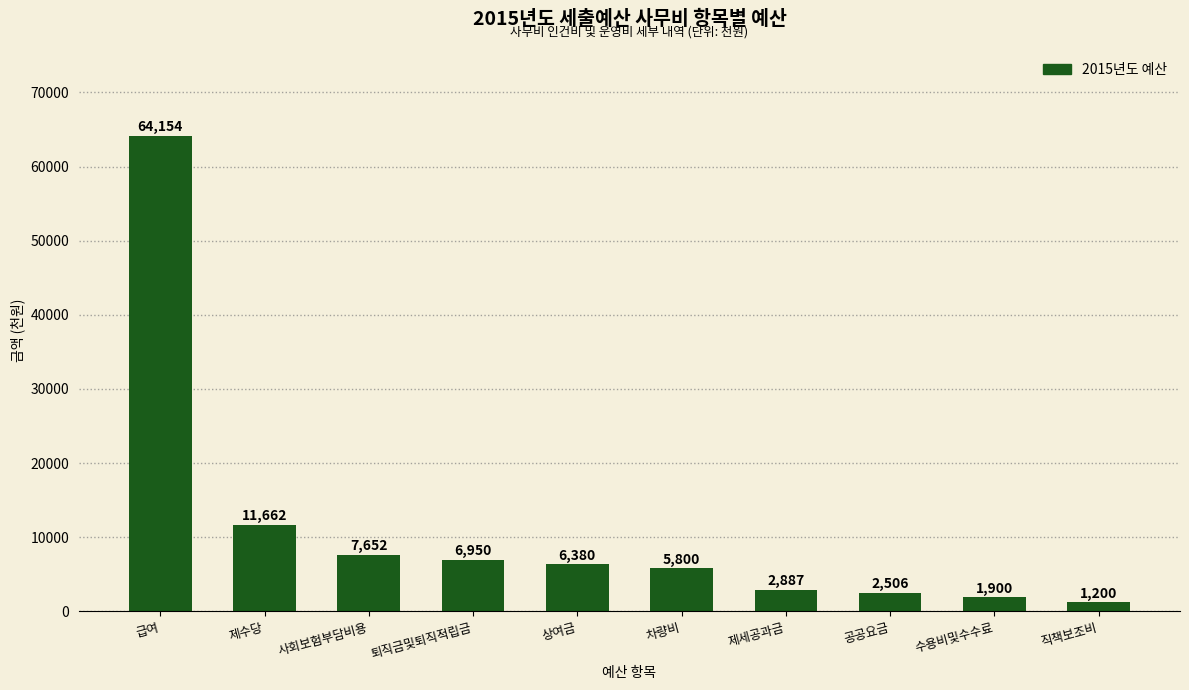

Approximately how many times larger is the value at 제수당 compared to 직책보조비?

9.7